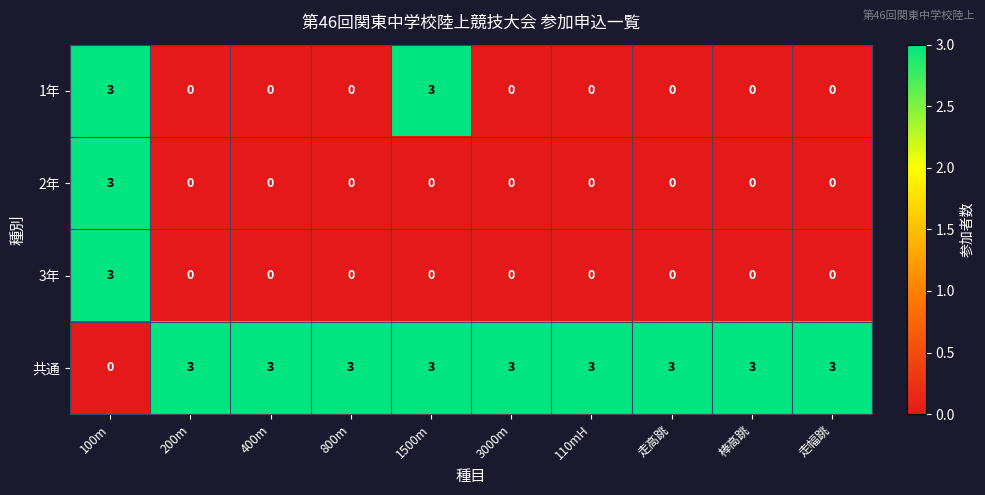

What is the approximate value of 共通 at 200m?

3